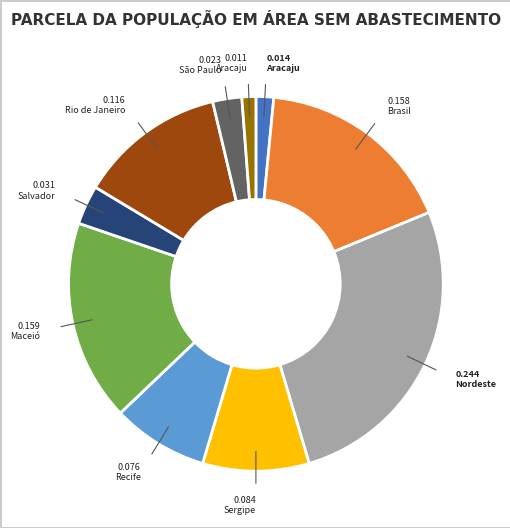

Does any single category account for the majority?

No